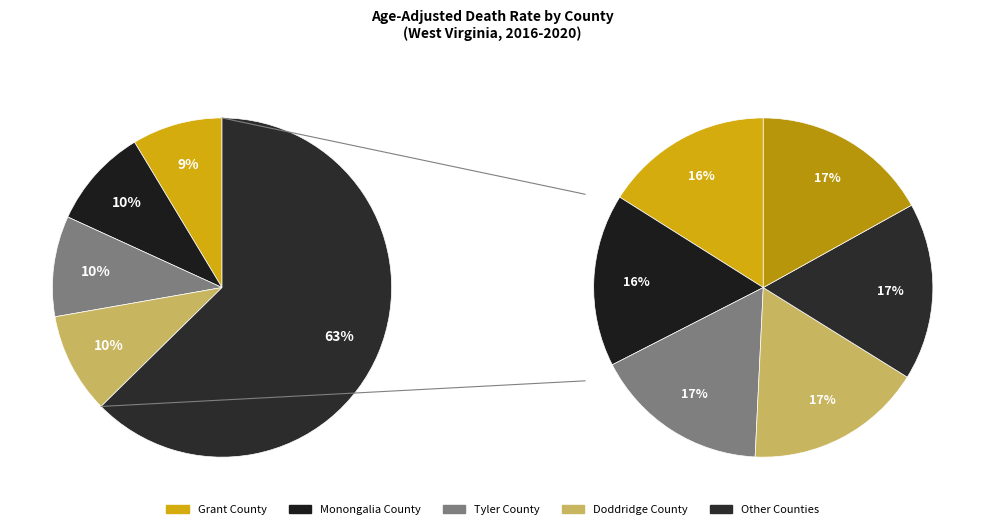

Combined, what portion of the pie is Tyler County and Tucker County?

20.2%